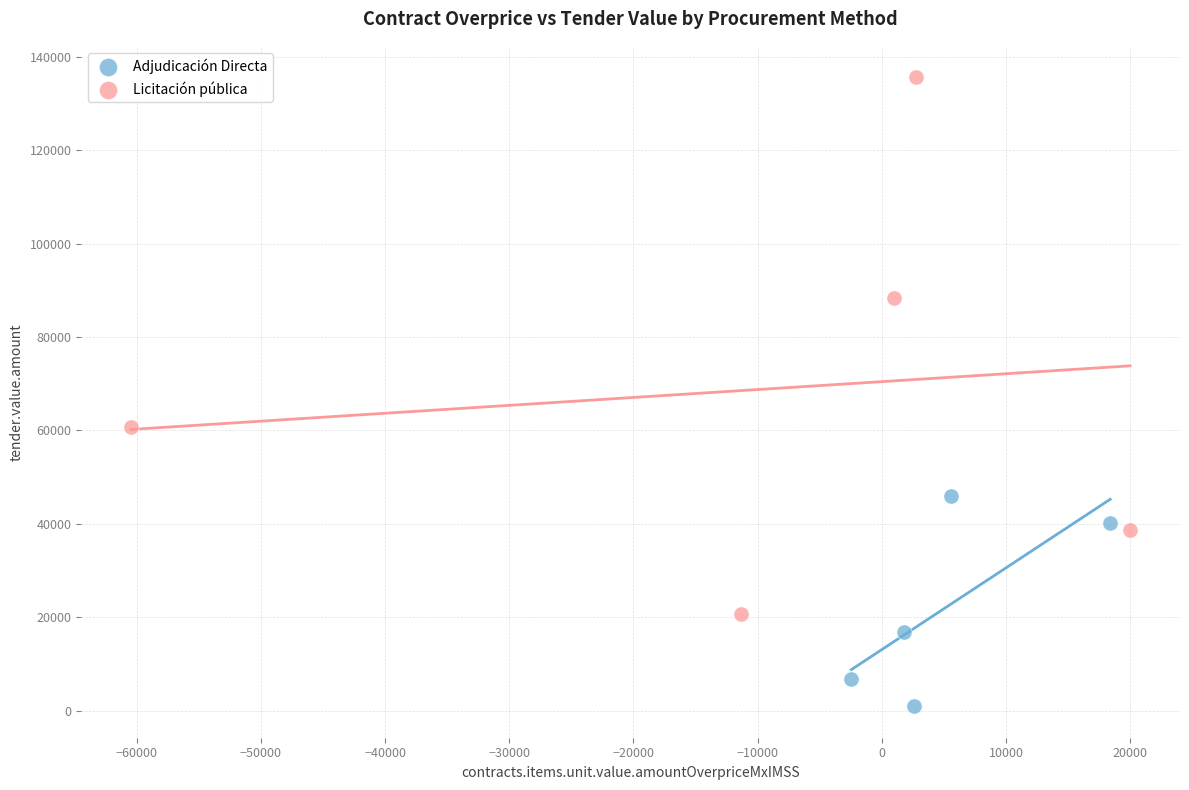

Which series reaches the maximum Y coordinate?

Licitación pública